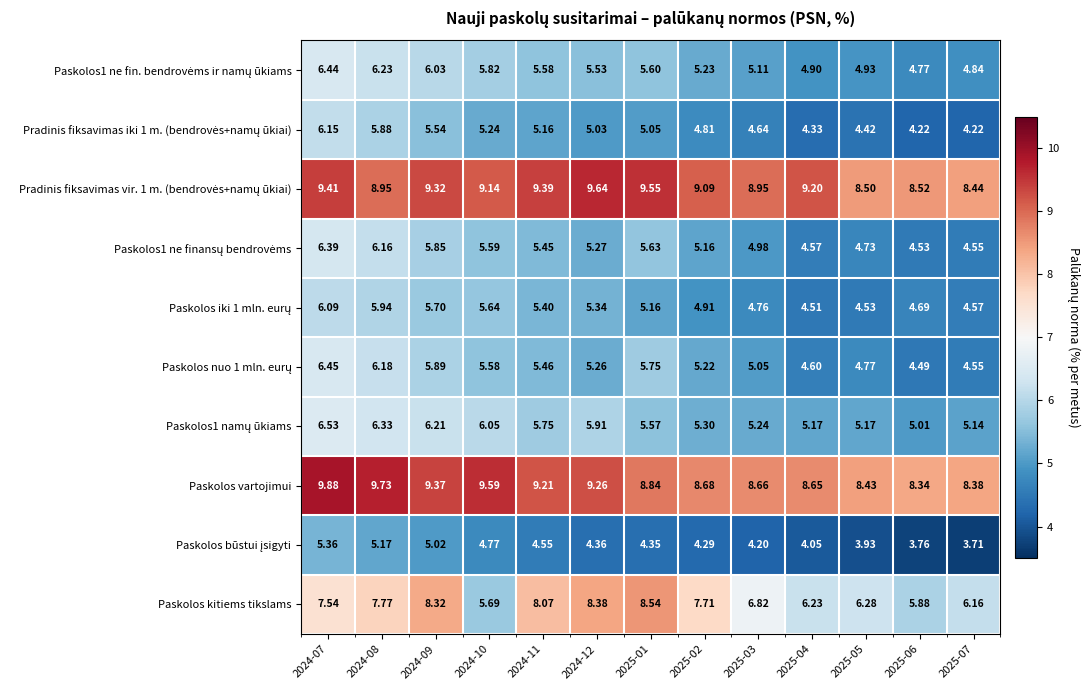

At how many categories does at least one series exceed 9?

9